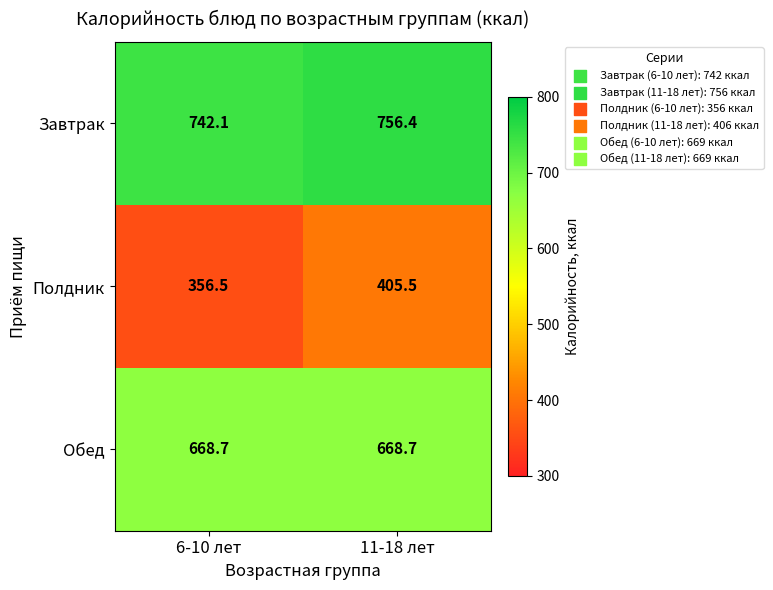

Between 6-10 лет and 11-18 лет, which series saw the biggest shift?

Полдник